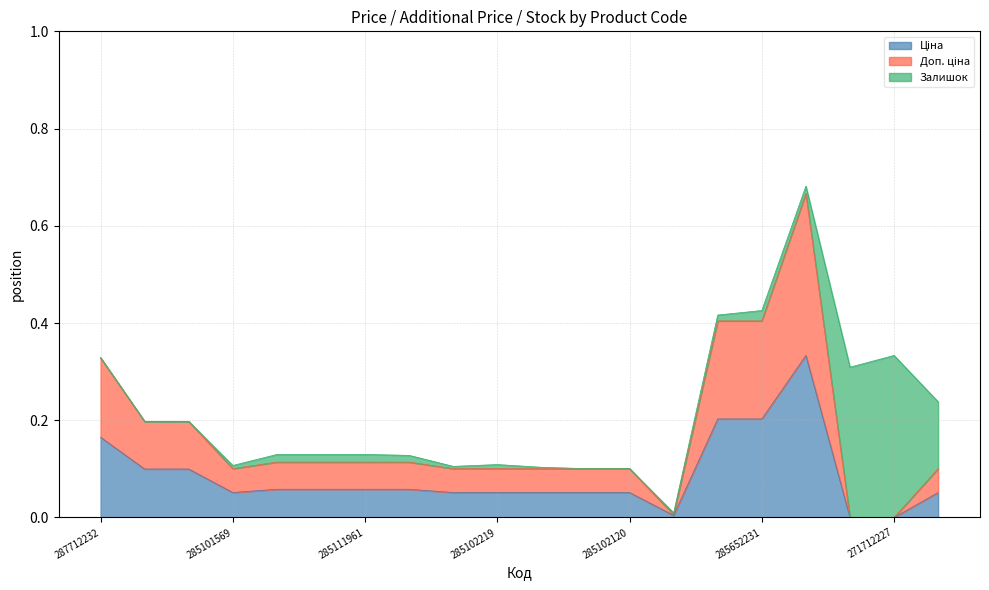

The Ціна series shows 0.0 at 285102219. True or false?

False